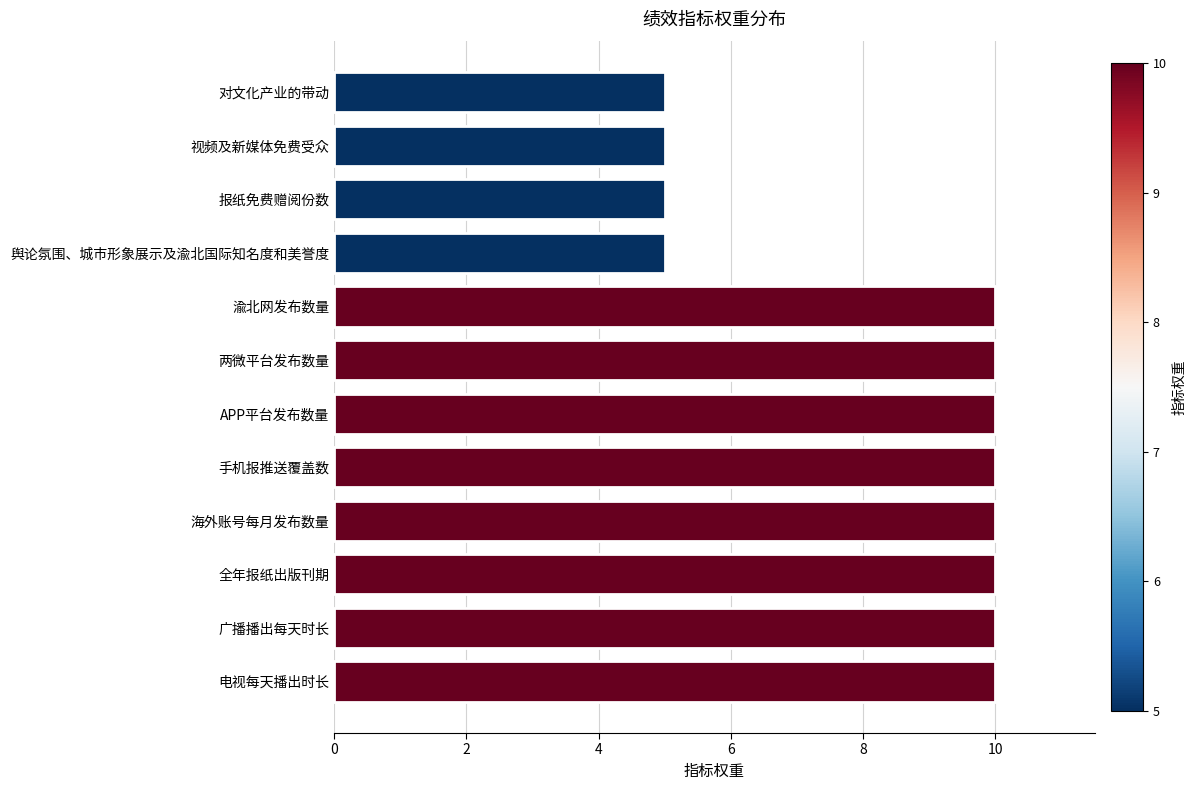

What is the smallest value displayed?

5